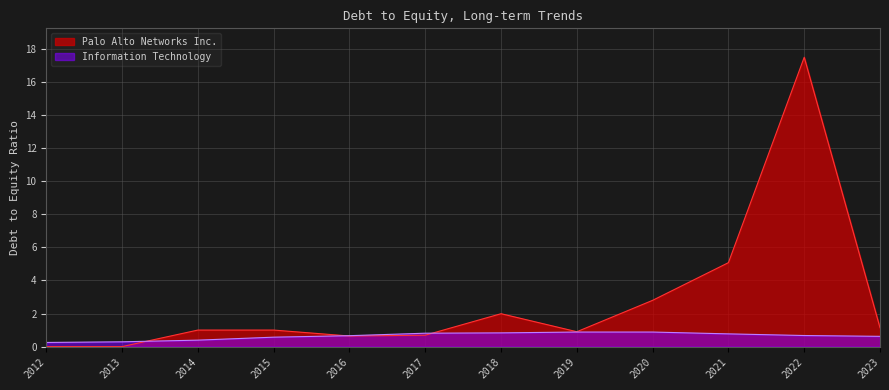

Count the number of data series in this chart.

2